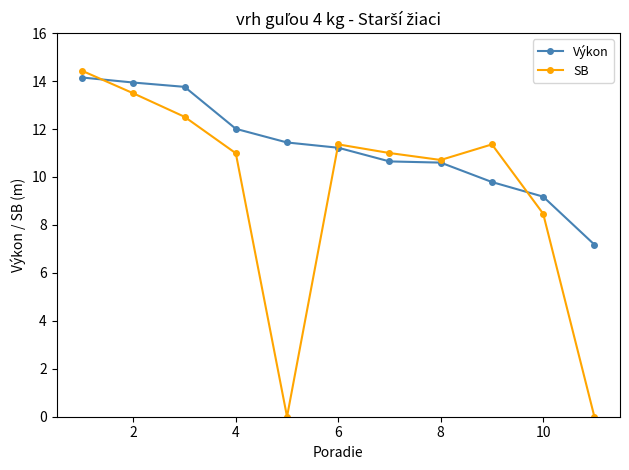

What is the maximum value shown in the chart?

14.4